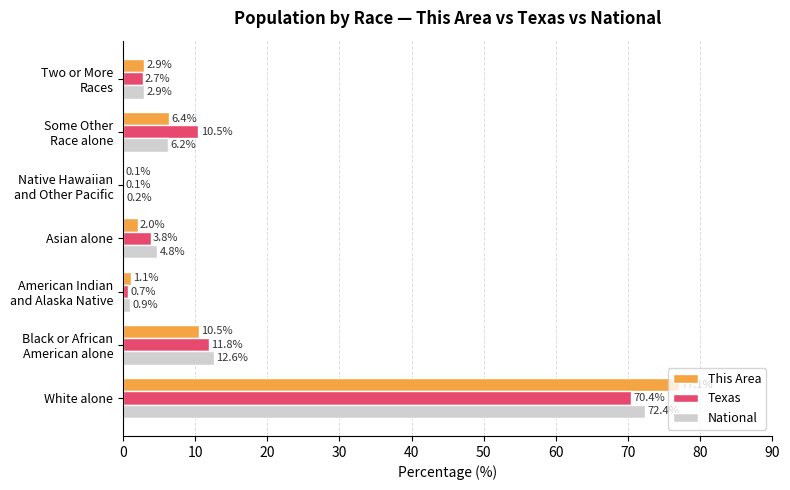

What is the highest value of the This Area series?

77.1